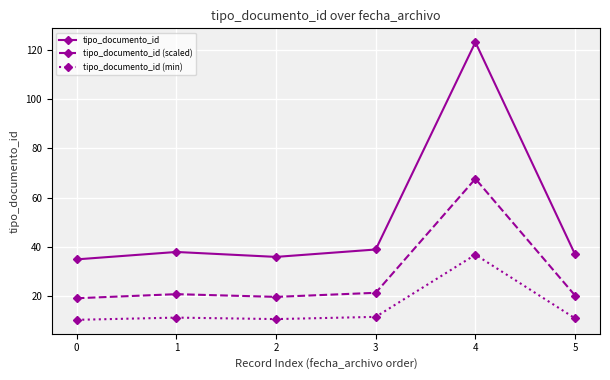

True or false: tipo_documento_id and tipo_documento_id (scaled) cross at least once.

False